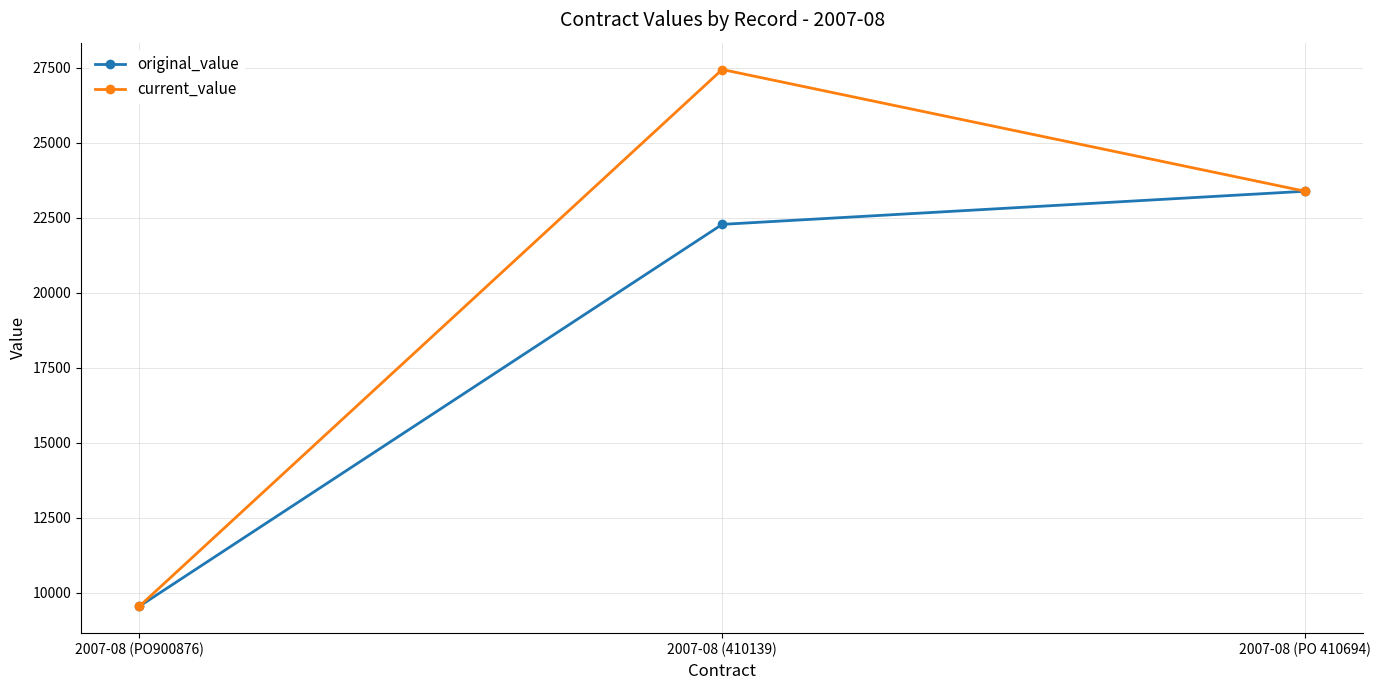

At which label does original_value first exceed 22276?

2007-08 (410139)